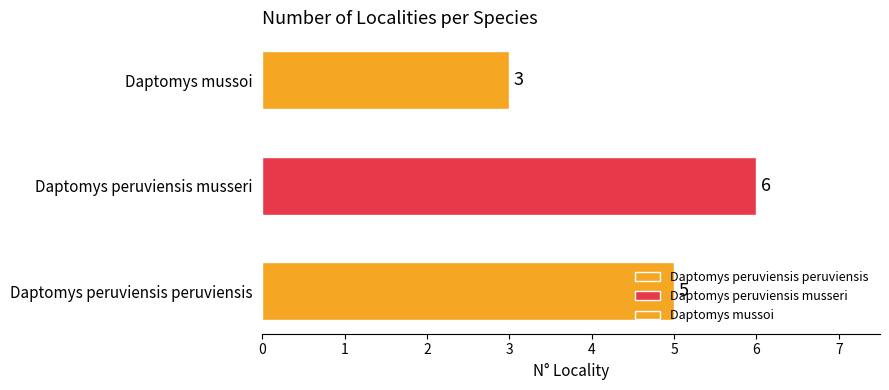

What is the label of the 3rd bar from the right?

Daptomys peruviensis peruviensis